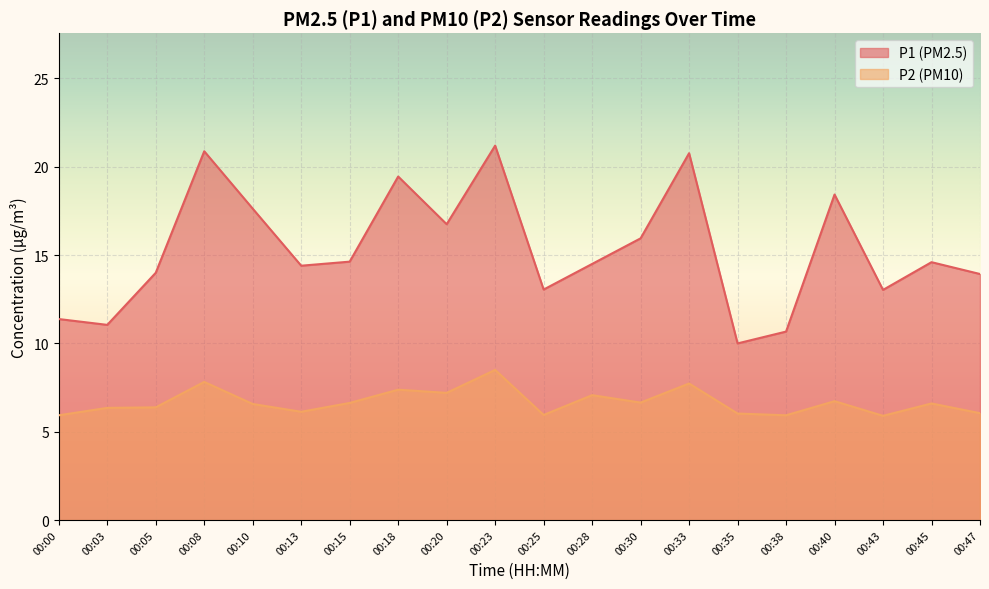

Where does the P1 series first go above 14?

00:08